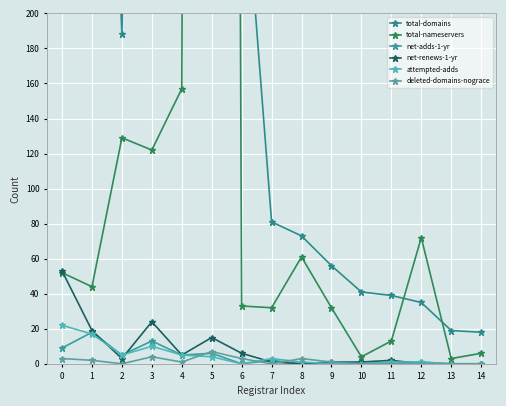

The value of attempted-adds at 12 is 1. True or false?

True